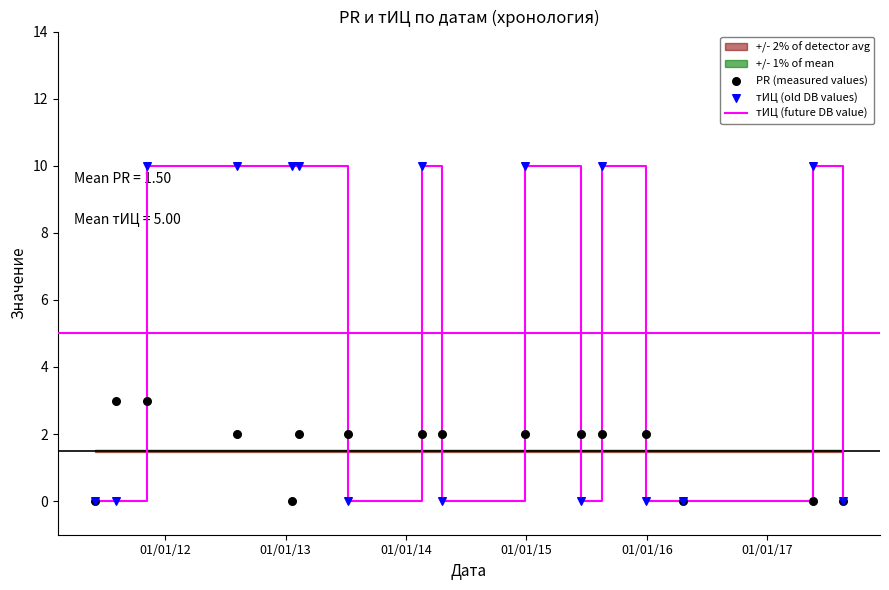

Which series has the largest total across all categories?

тИЦ (future DB value)